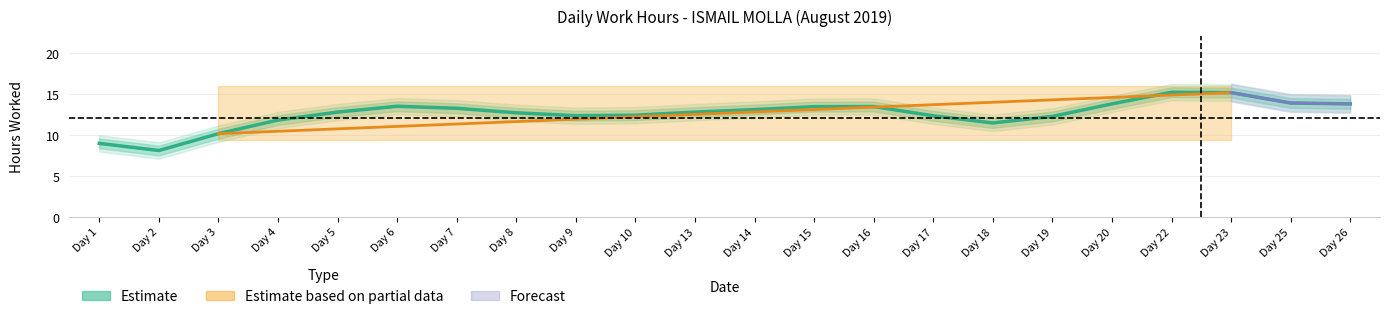

Reading left to right, transcribe all the data shown in this chart.

8.9	8.1	10.1	11.8	12.8	13.5	13.2	12.7	12.3	12.4	12.8	13.1	13.4	13.4	12.3	11.4	12.2	13.8	15.2	15.1	13.9	13.8